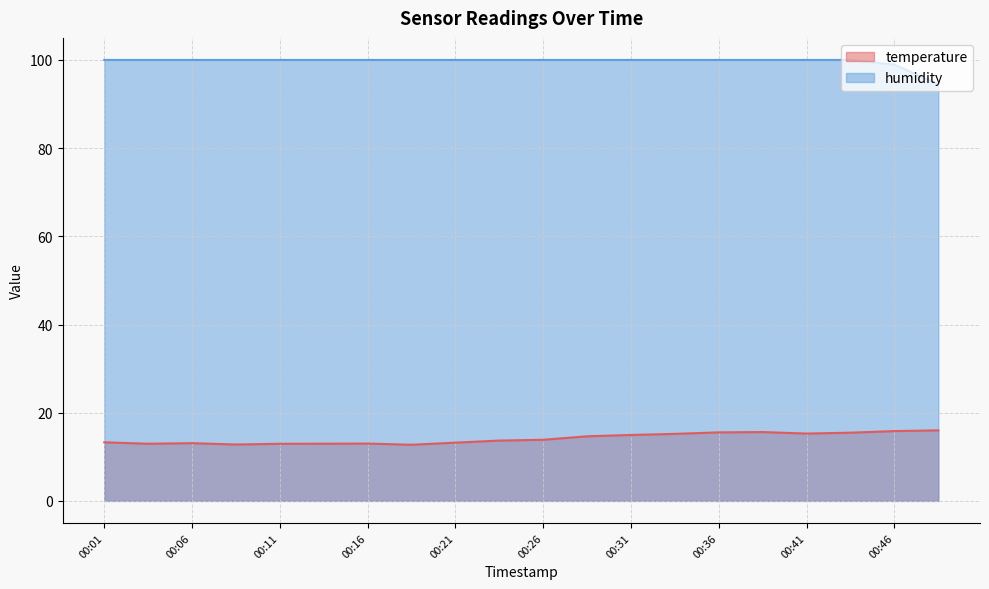

What is the maximum value shown in the chart?

100.0